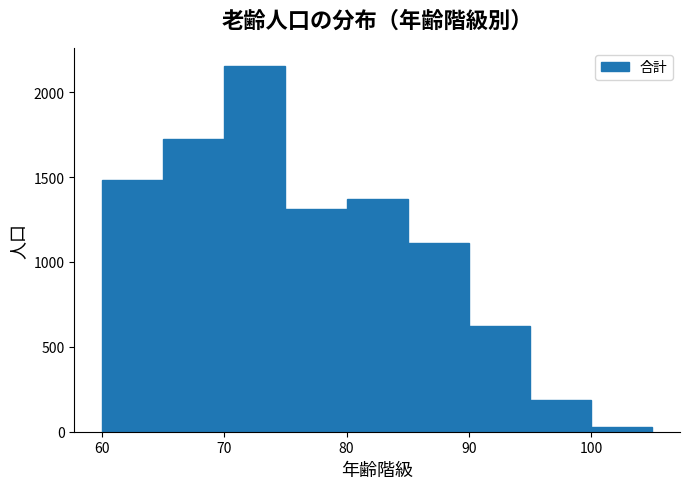

Over which range of the x-axis is the bar tallest?

70 to 75